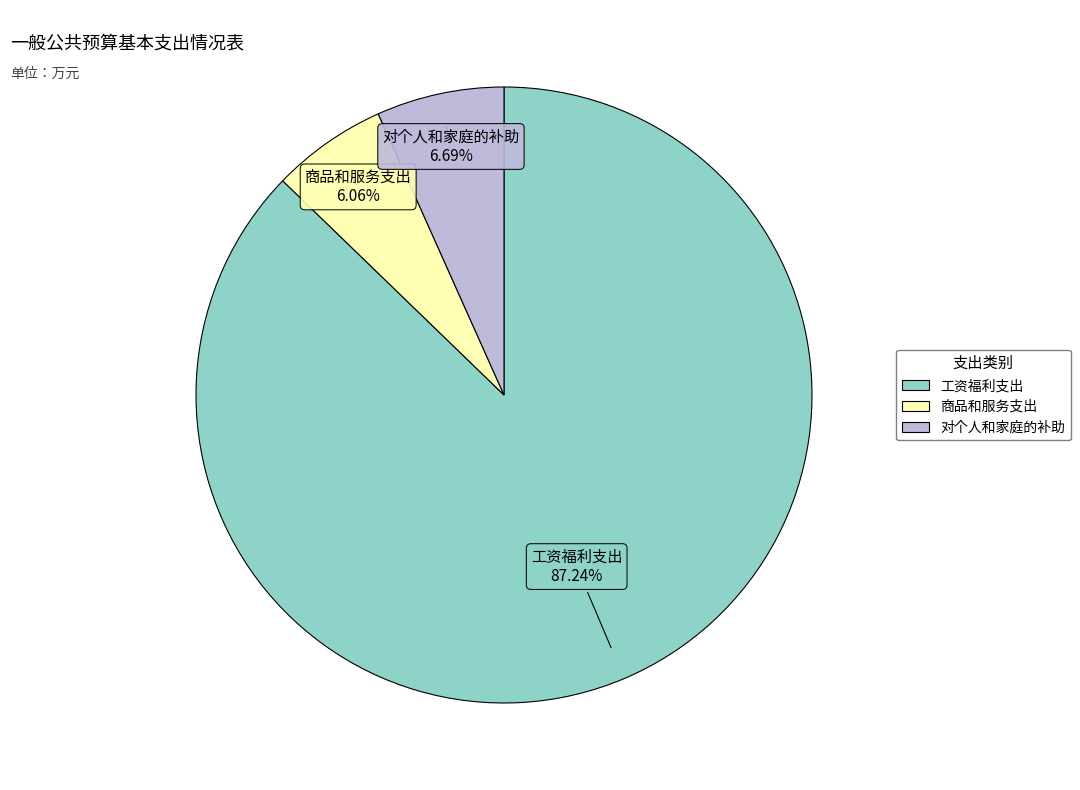

Is it true that 对个人和家庭的补助 is 7% of the pie?

True